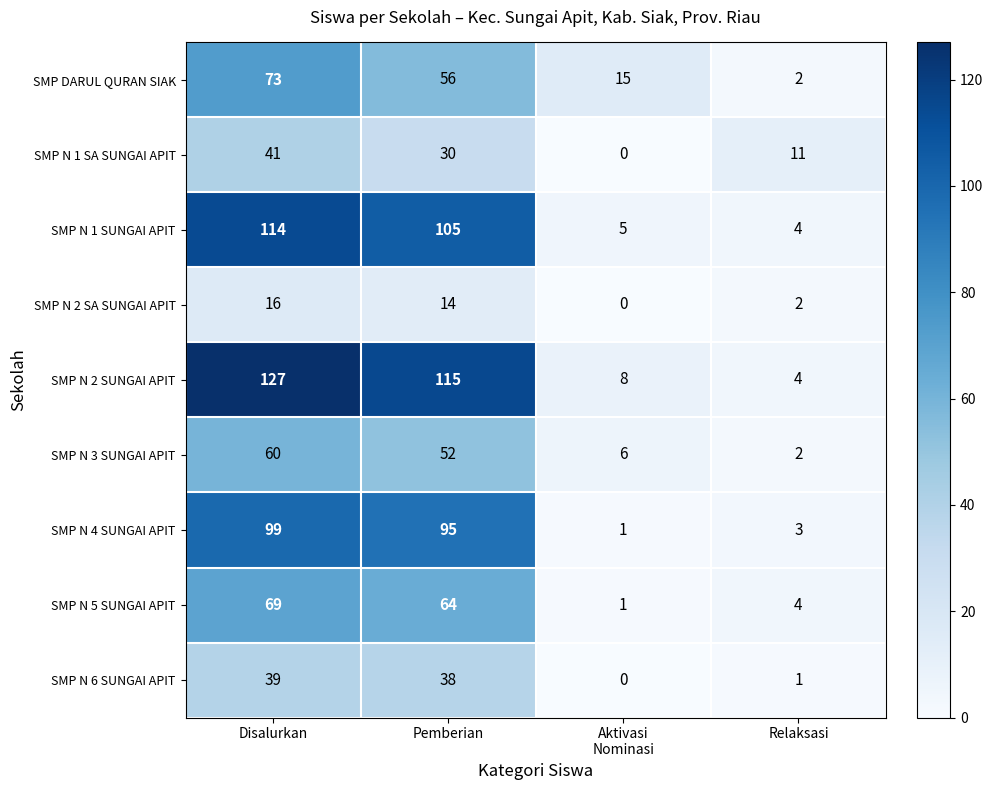

Is it true that SMP N 2 SUNGAI APIT equals 29 at Disalurkan?

False